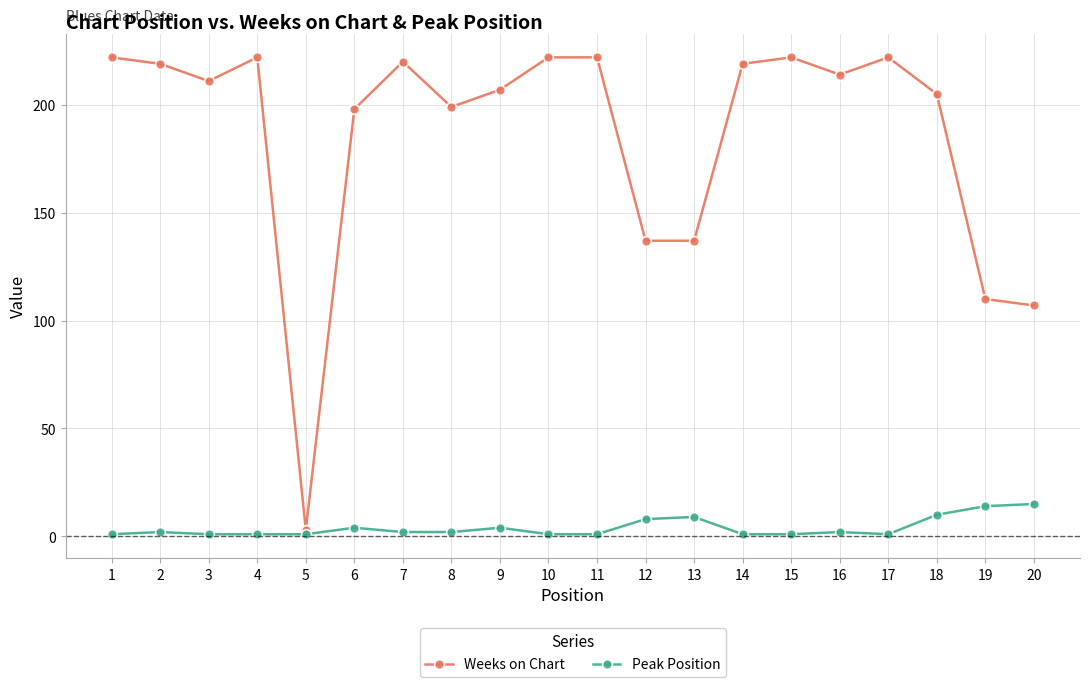

What value does the Weeks on Chart series have at 12, to the nearest 10?

140